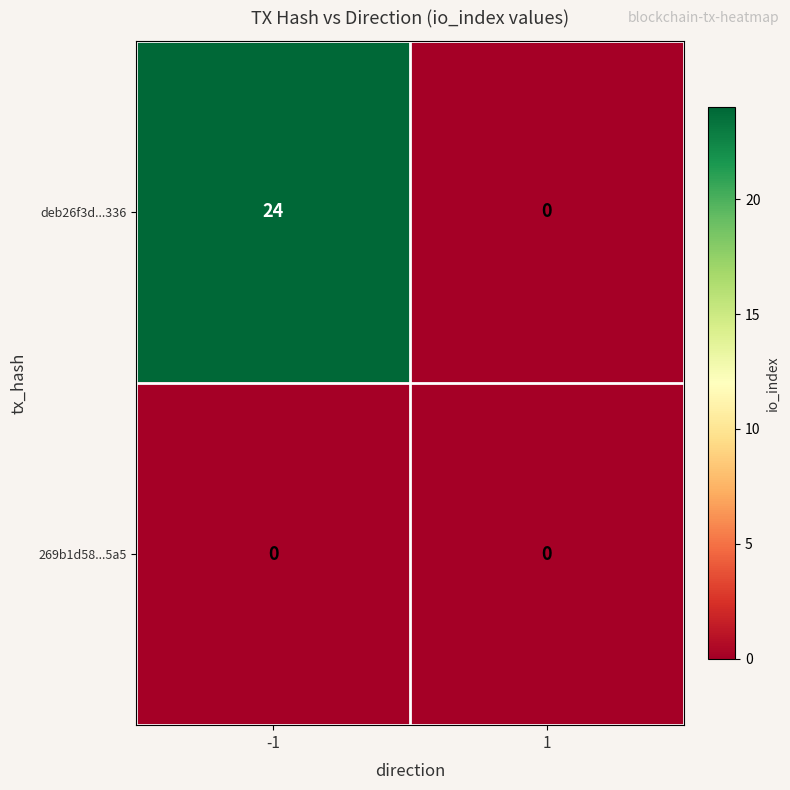

Which series has the largest total across all categories?

deb26f3d...336